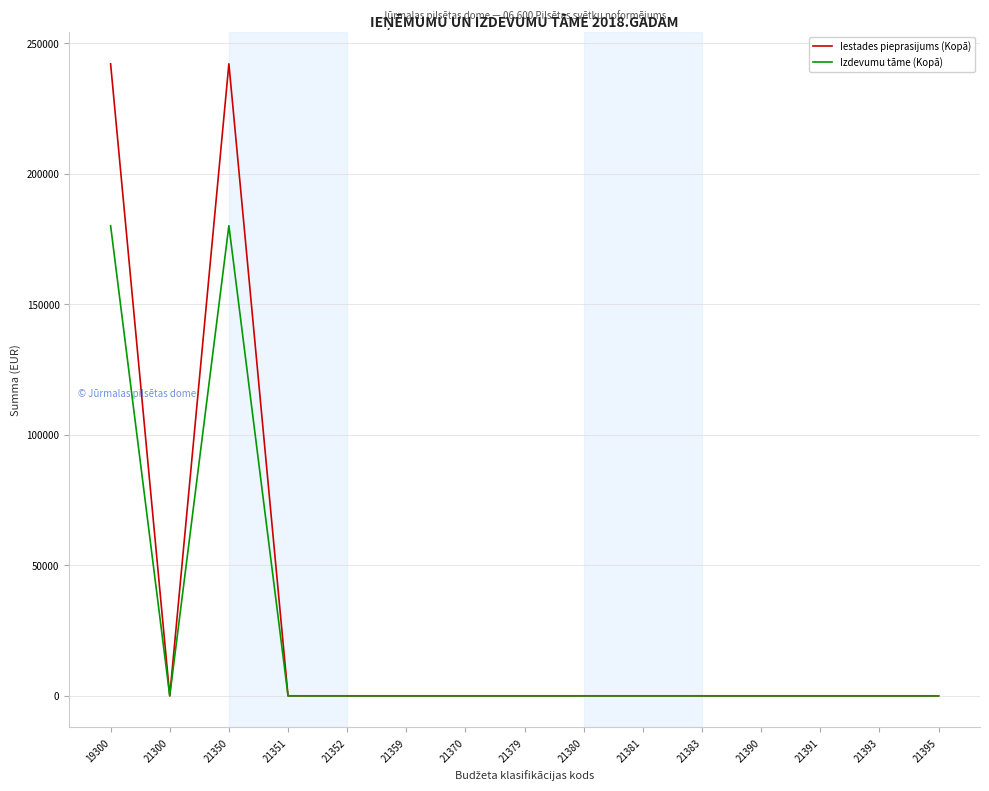

Is this an area chart (filled region under the line)?

No